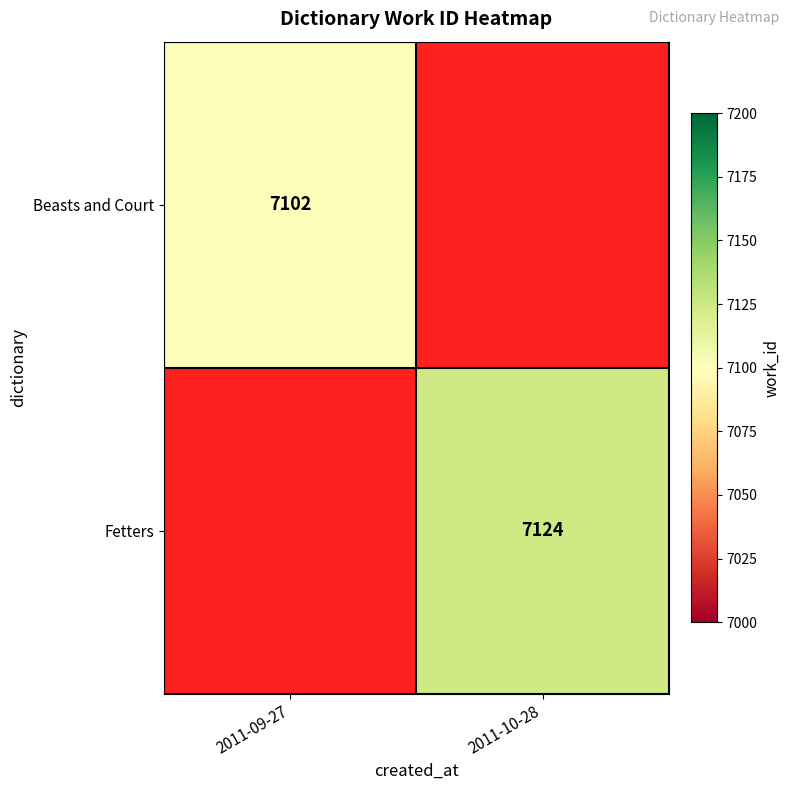

What is the greatest value displayed?

7124.0